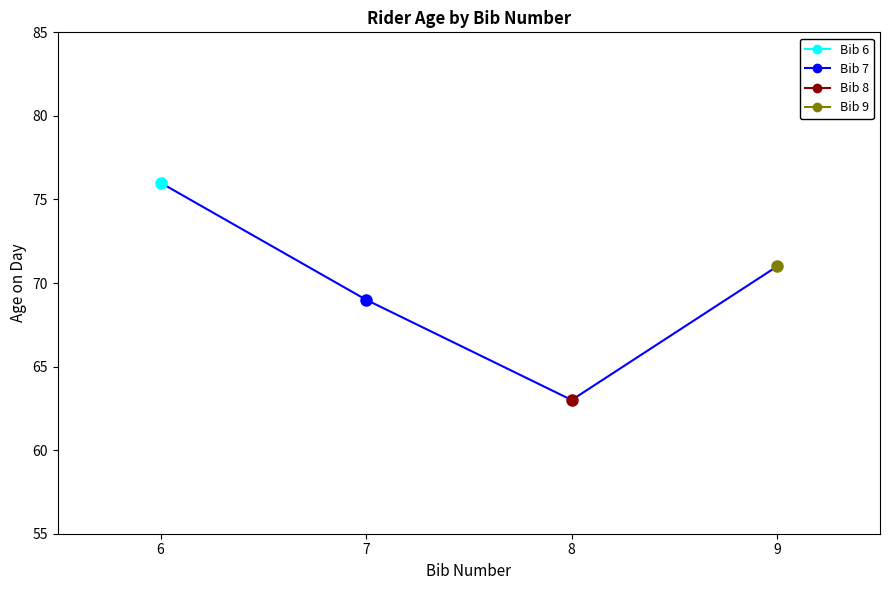

What is the greatest value displayed?

76